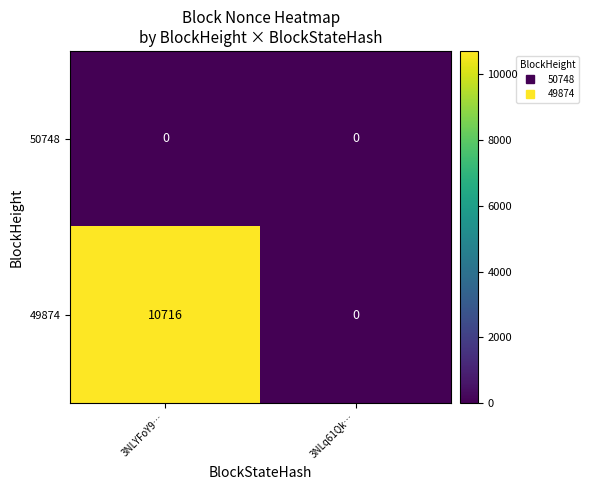

What is the difference between the maximum and minimum values in the 49874 series?

10716